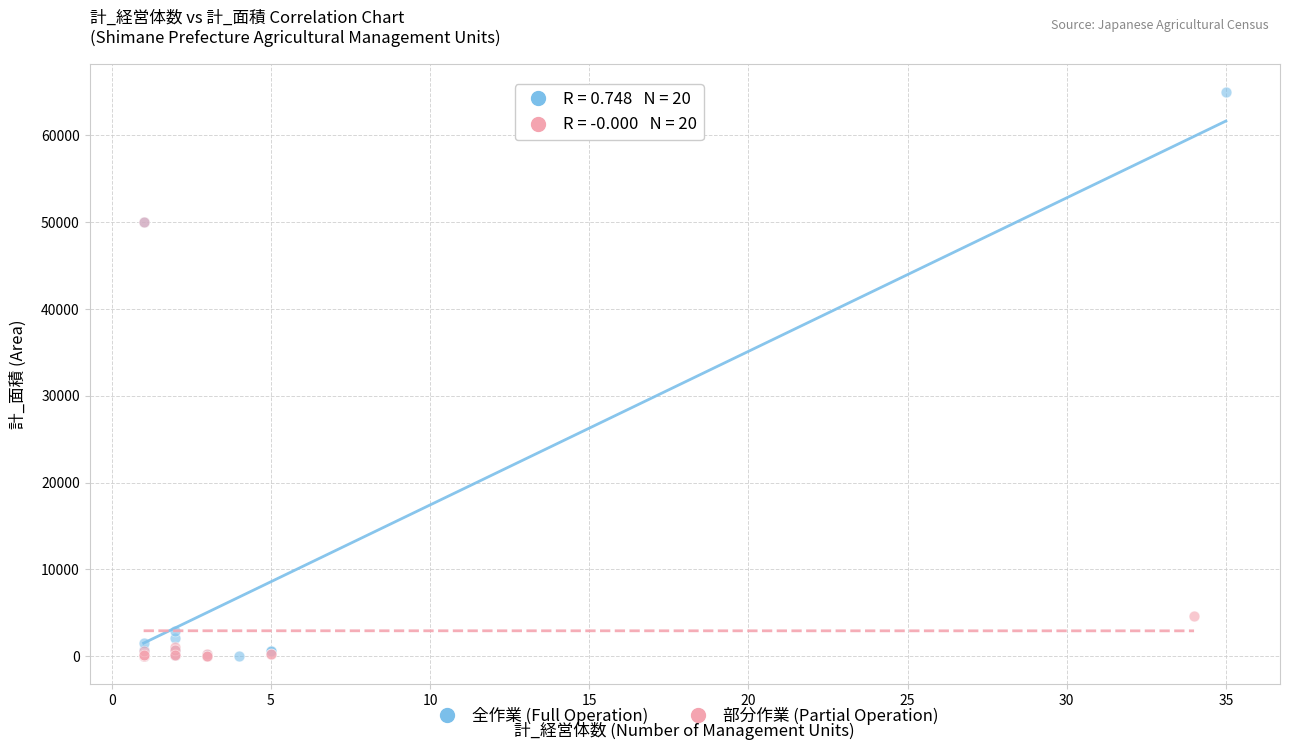

Which series has the widest spread of Y values?

全作業 (Full Operation)